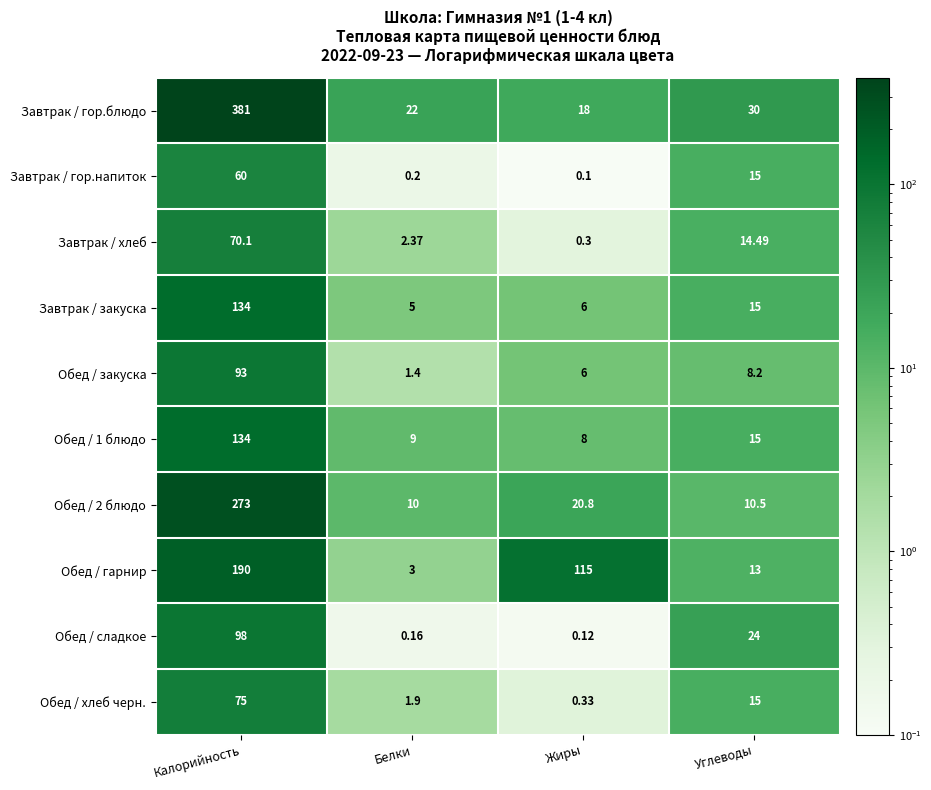

Which series has the largest total across all categories?

Завтрак / гор.блюдо